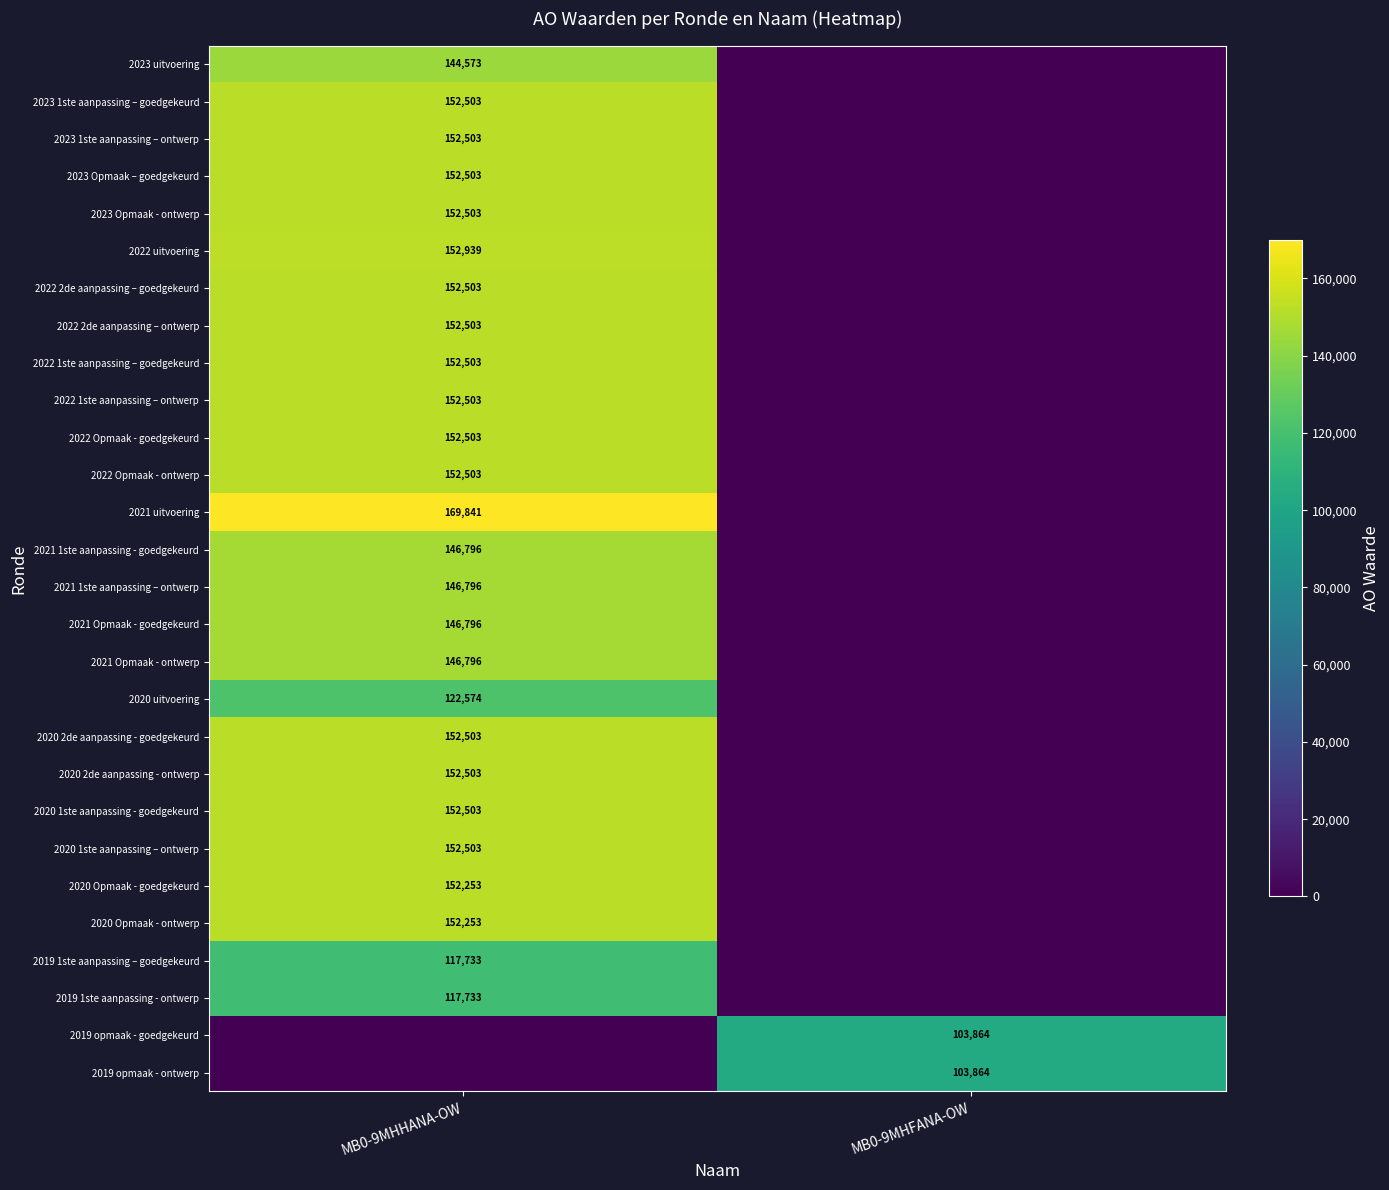

Is it true that 2019 1ste aanpassing - ontwerp equals 189834 at MB0-9MHHANA-OW?

False